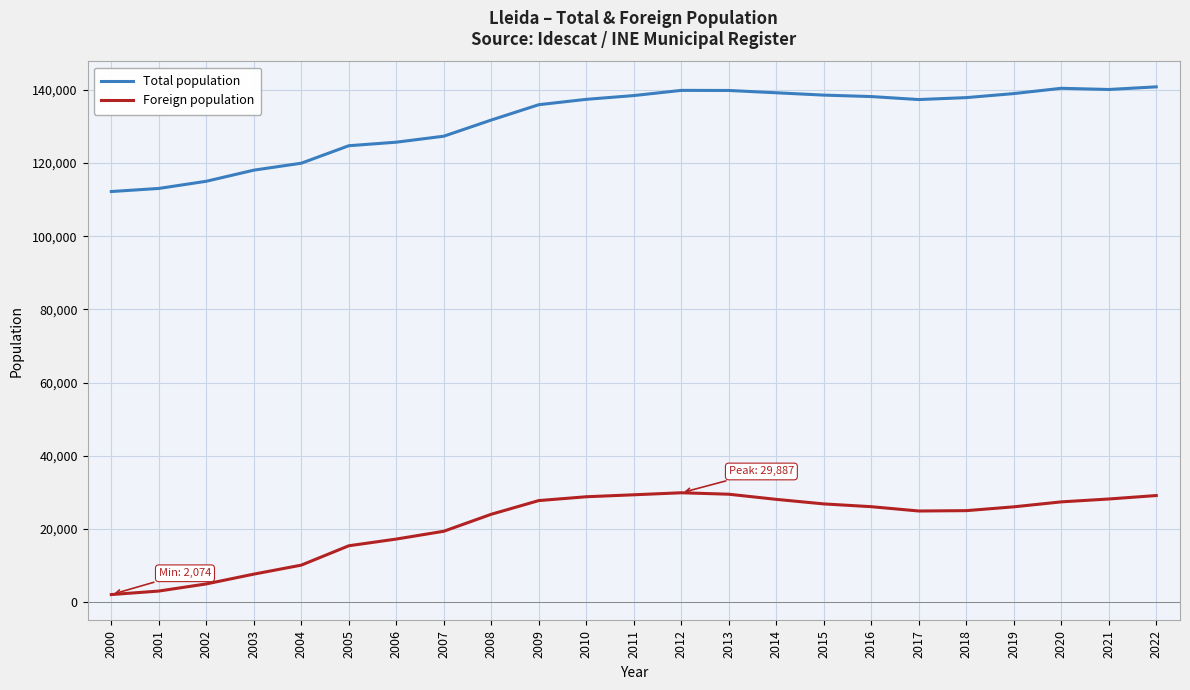

Rank the series by their maximum value, from highest to lowest.

Total population, Foreign population